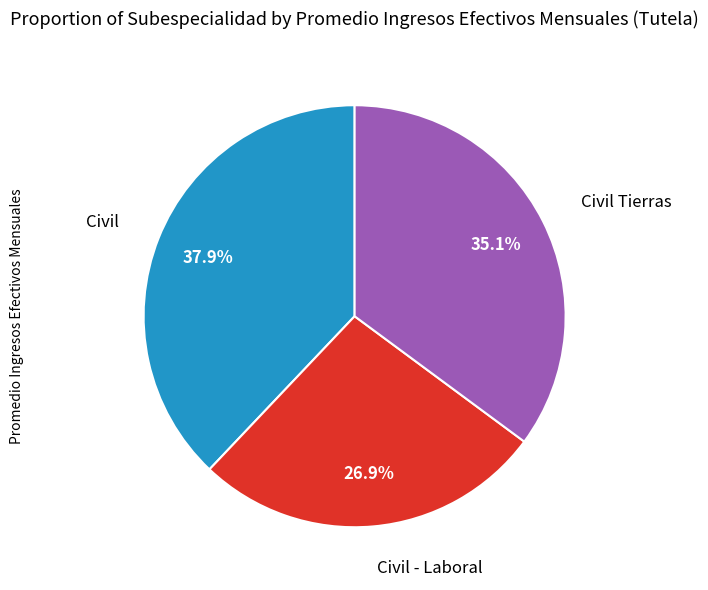

Is there a majority slice in this chart?

No